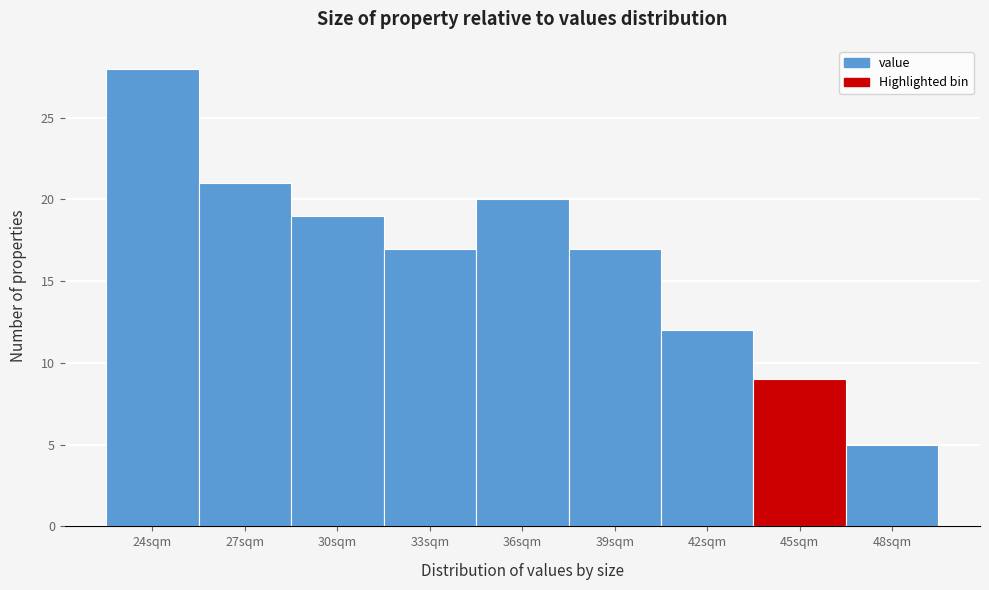

Reading left to right, transcribe all the data shown in this chart.

24sqm=28	27sqm=21	30sqm=19	33sqm=17	36sqm=20	39sqm=17	42sqm=12	45sqm=9	48sqm=5